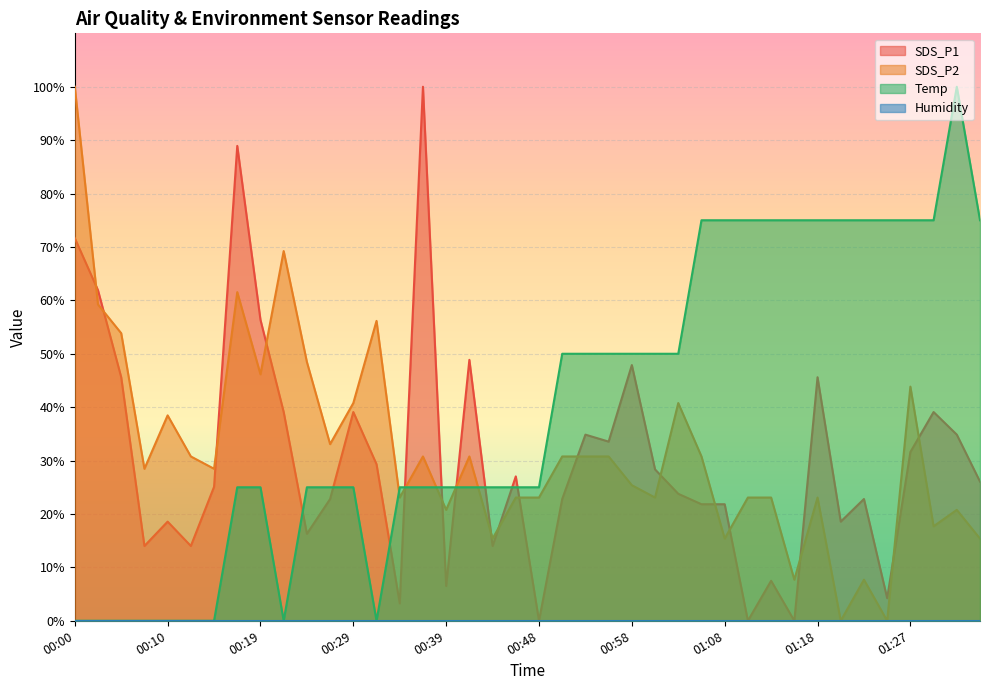

Count the number of data series in this chart.

4